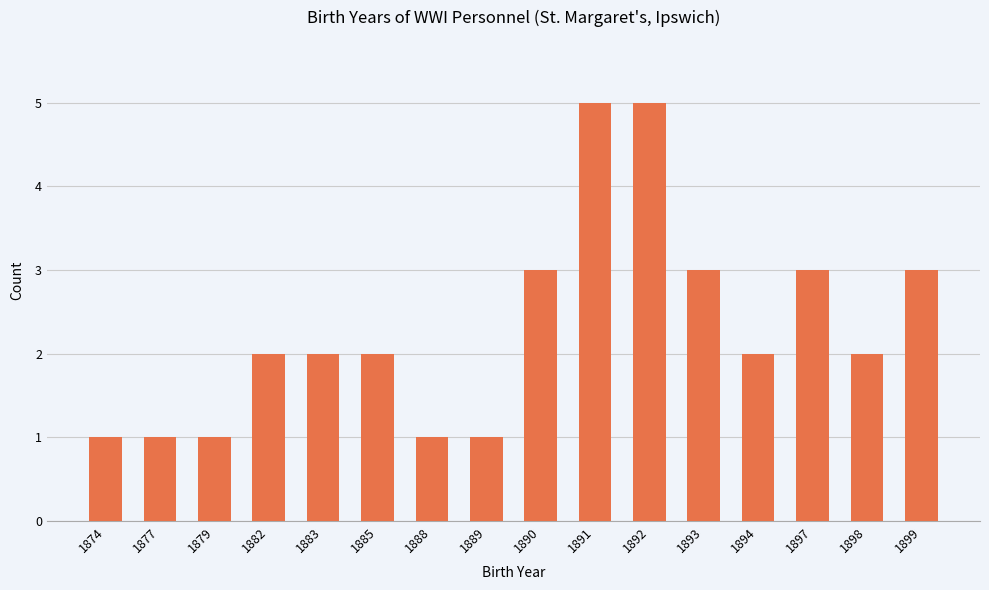

Approximately how many times larger is the value at 1883 compared to 1888?

2.0